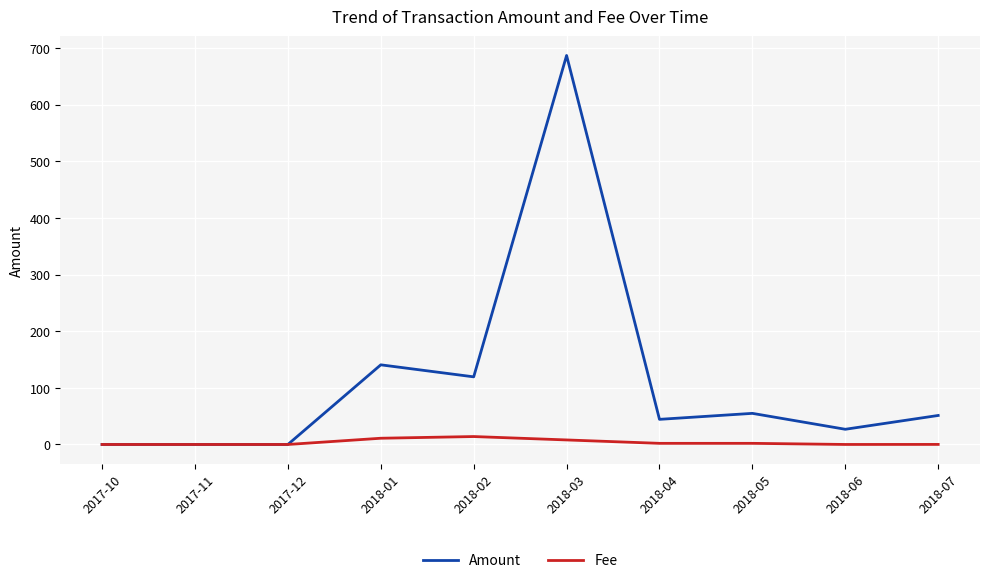

Which series has the widest spread of values?

Amount